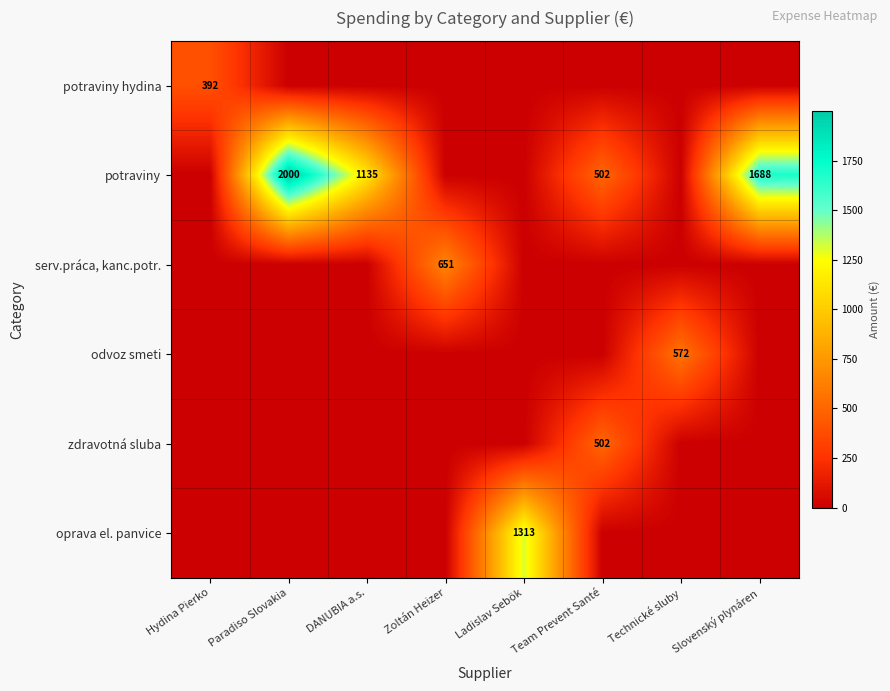

The value of zdravotná sluba at Team Prevent Santé is 327.8. True or false?

False